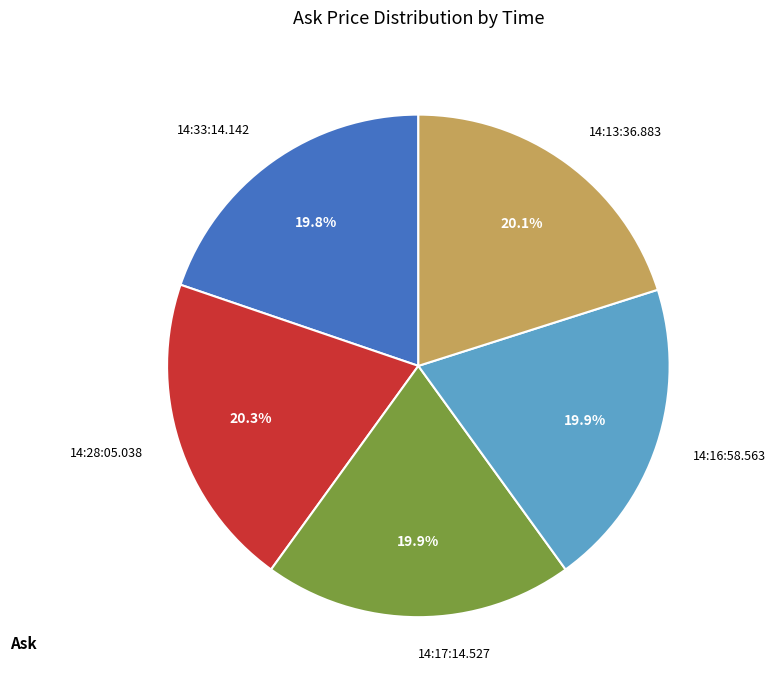

How much of the chart is everything except 14:33:14.142?

80.2%